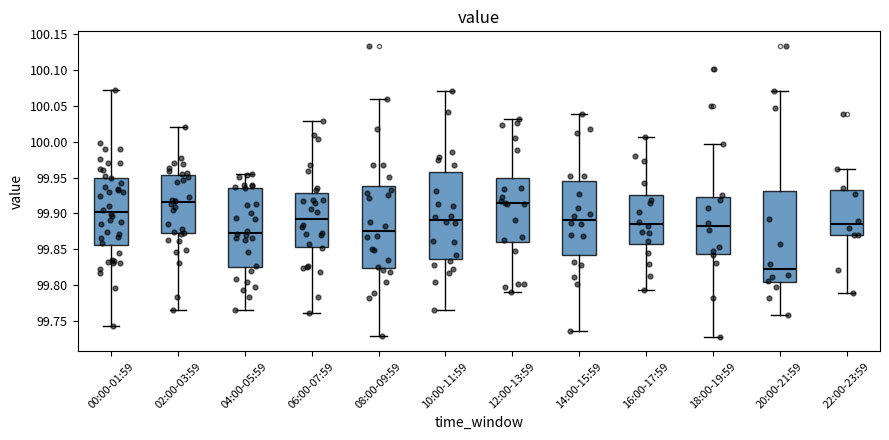

Where does the median line of the box for 20:00-21:59 sit on the y-axis? The values are not printed on the chart, so give them approximately, as read against the axis.

99.820